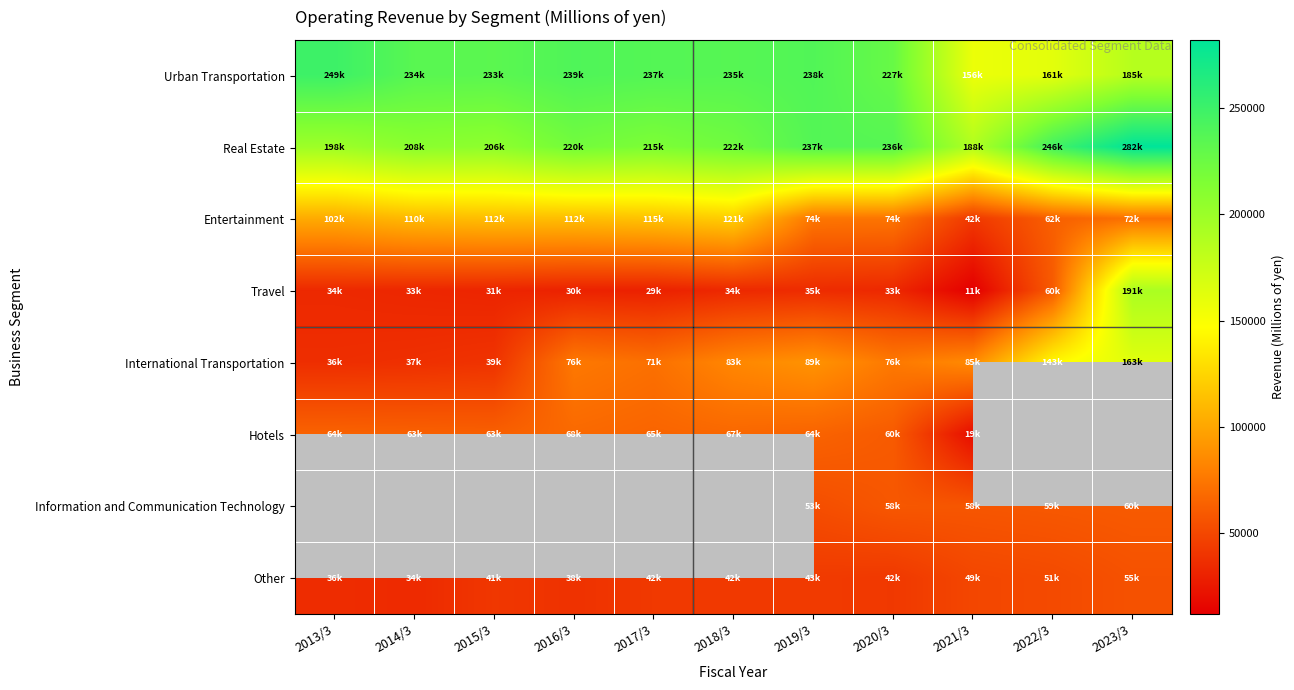

Is the value of Real Estate at 2013/3 greater than the value of Information and Communication Technology at 2019/3?

Yes